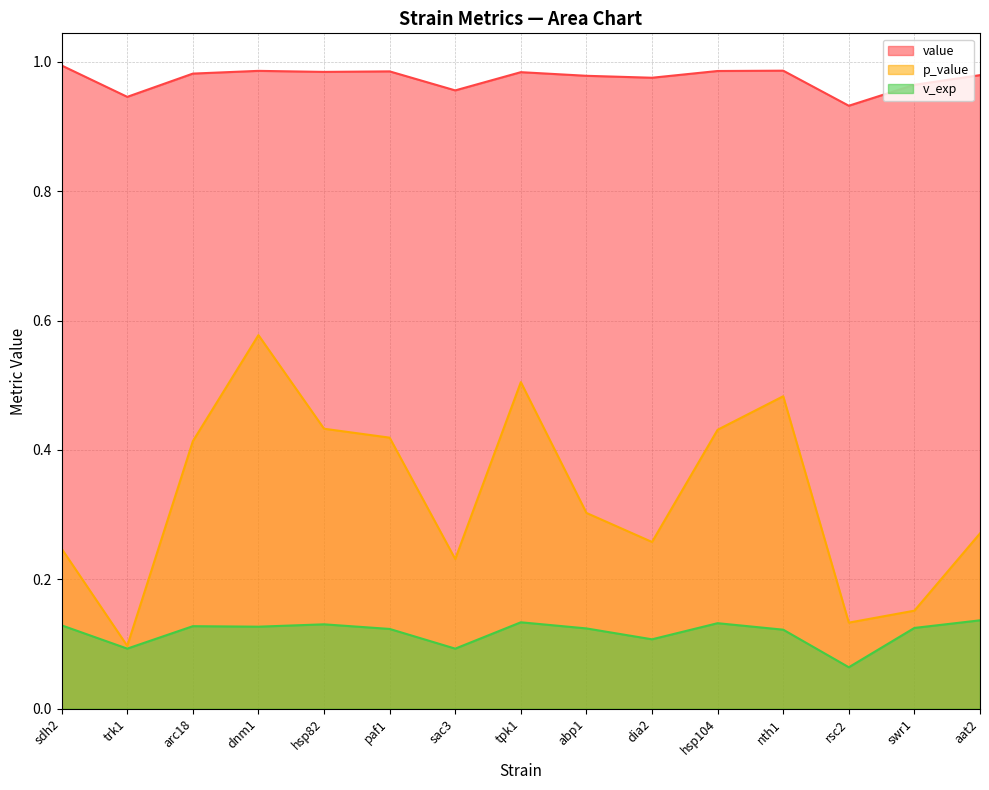

List the series in order of their peak value, lowest first.

v_exp, p_value, value